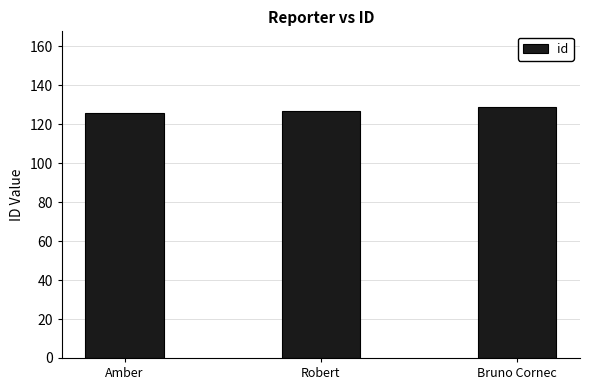

Which category has the highest value across all series?

Bruno Cornec